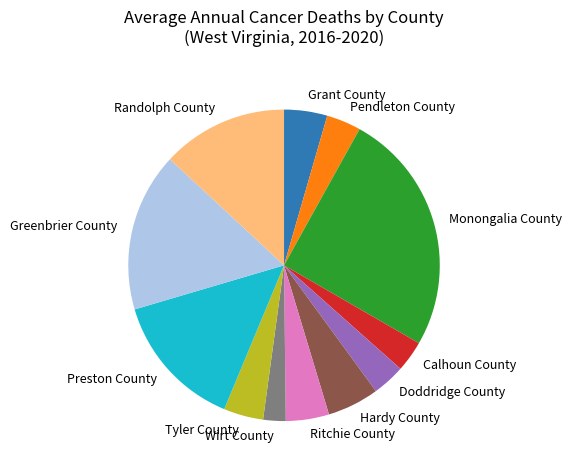

What is the ratio of the value at Ritchie County to the value at Tyler County?

1.1